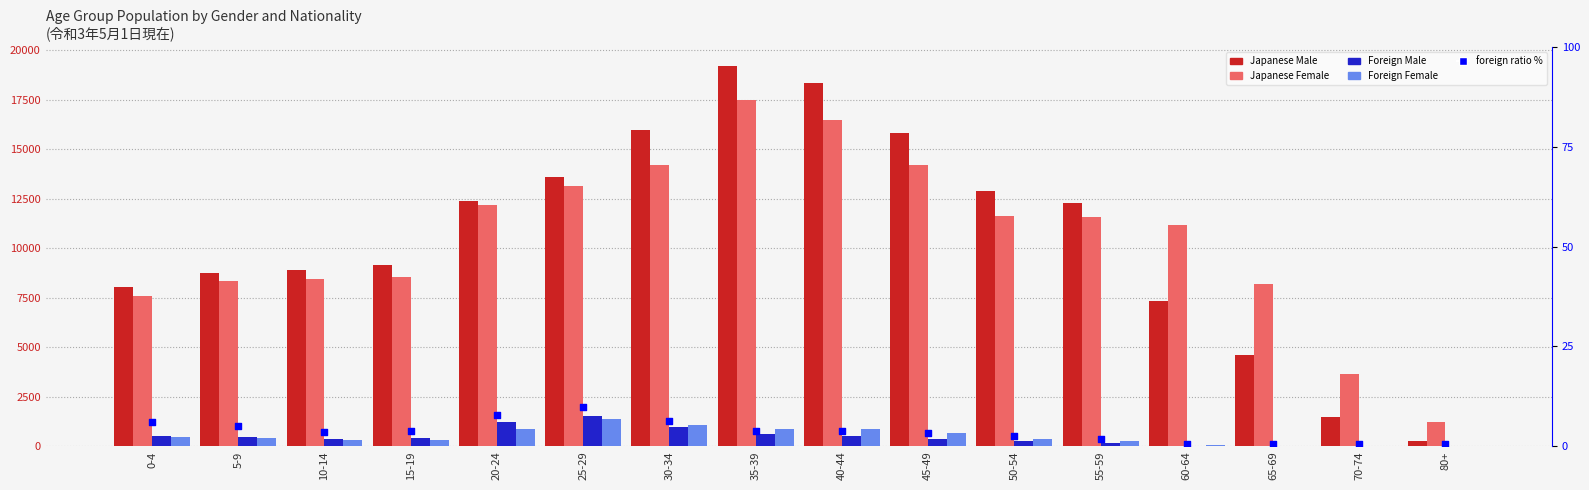

Which series has the largest total across all categories?

Japanese Male